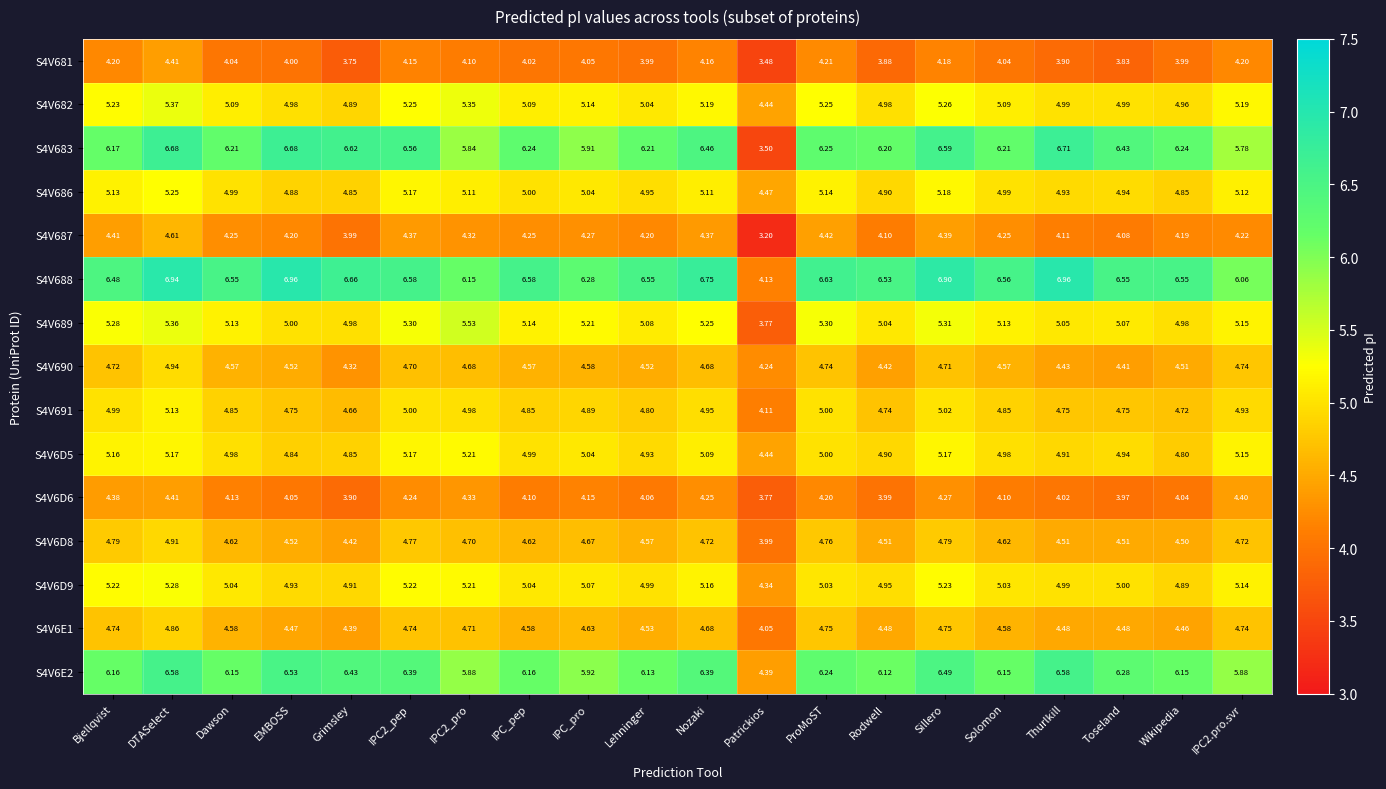

At which label is S4V682 closest to 4?

Patrickios